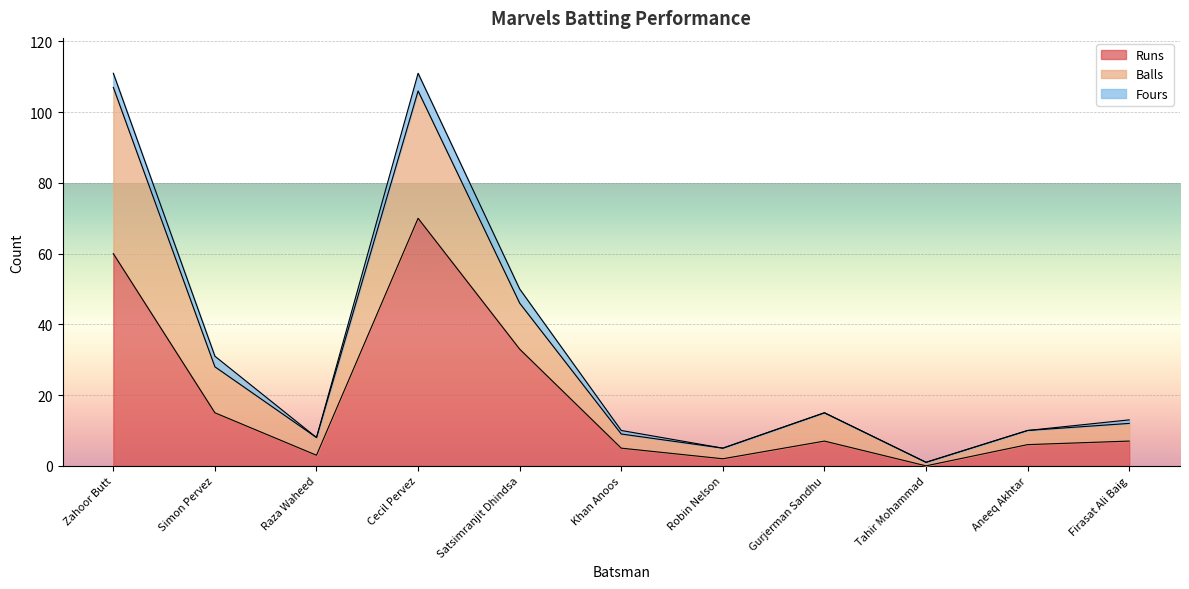

True or false: Runs has more than 1 interior local peaks.

True